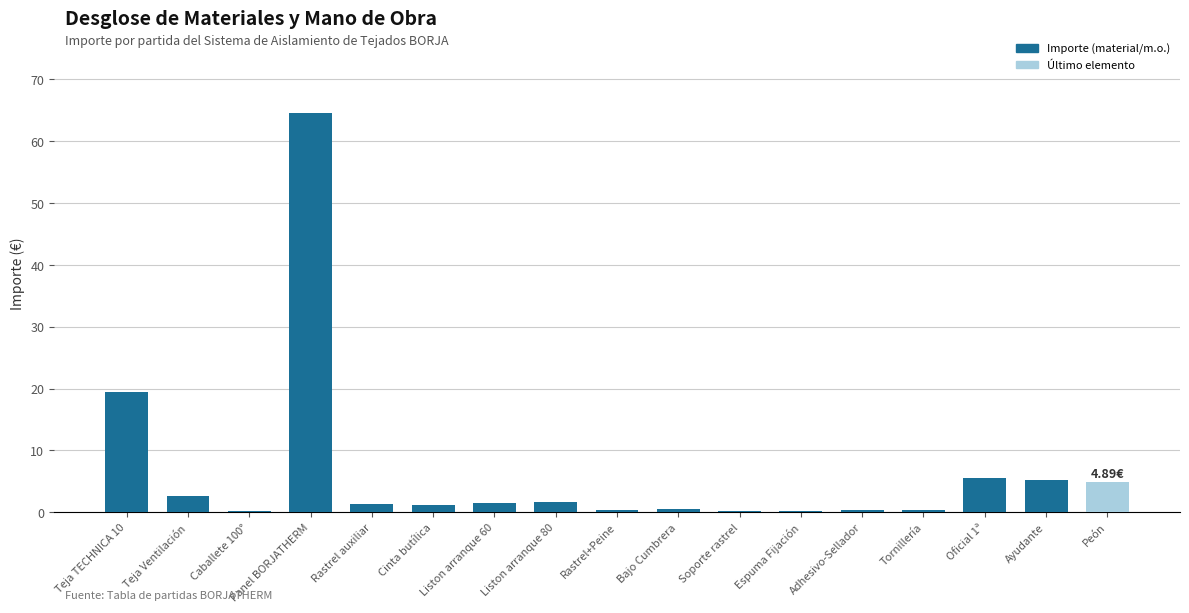

Which has a higher value, Peón or Tornillería?

Peón